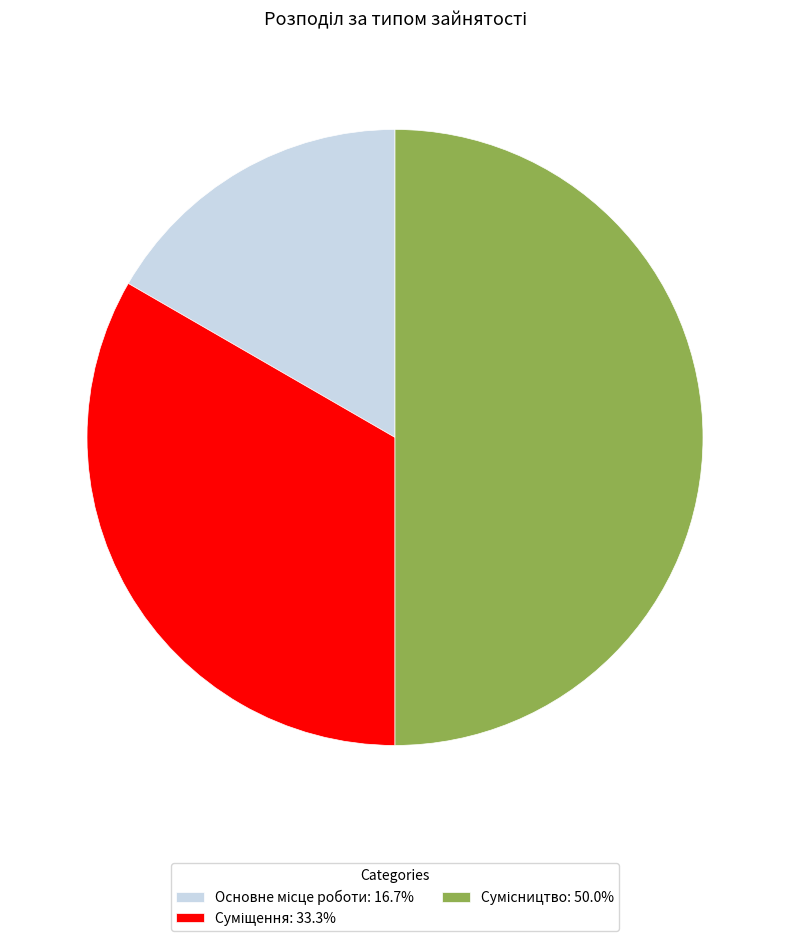

Count the number of slices in the pie.

3